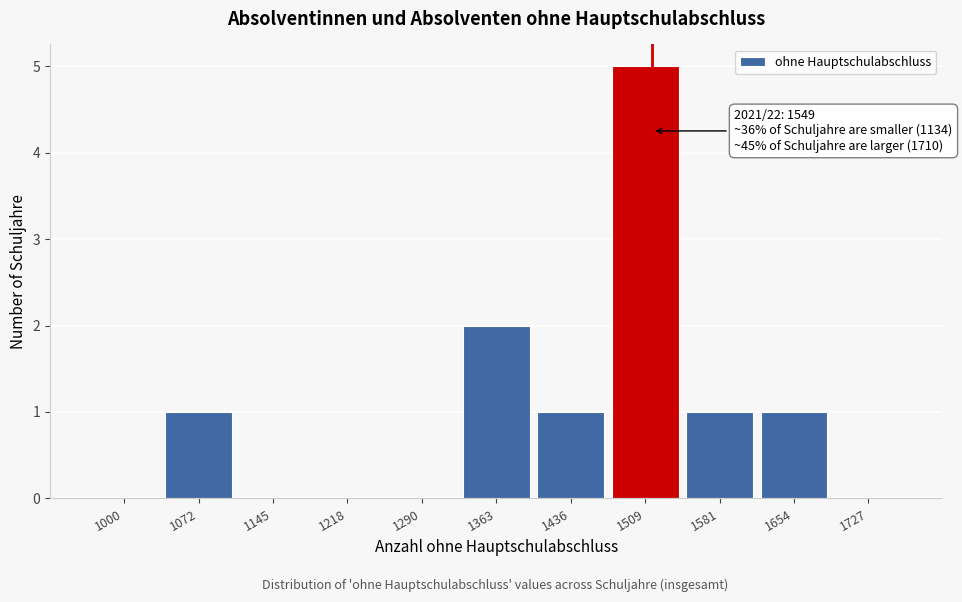

Reading left to right, what are all the values shown in this chart?

1000=0	1072=1	1145=0	1218=0	1290=0	1363=2	1436=1	1509=5	1581=1	1654=1	1727=0